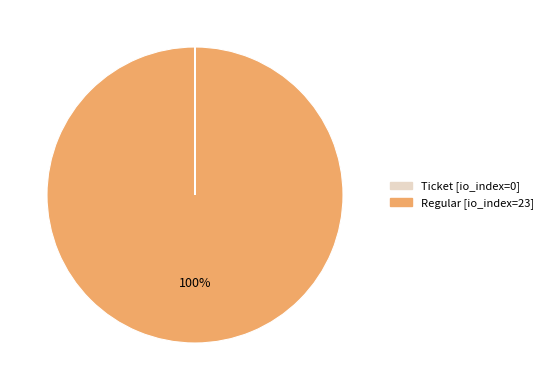

To the nearest percent, what is the average slice percentage?

50%